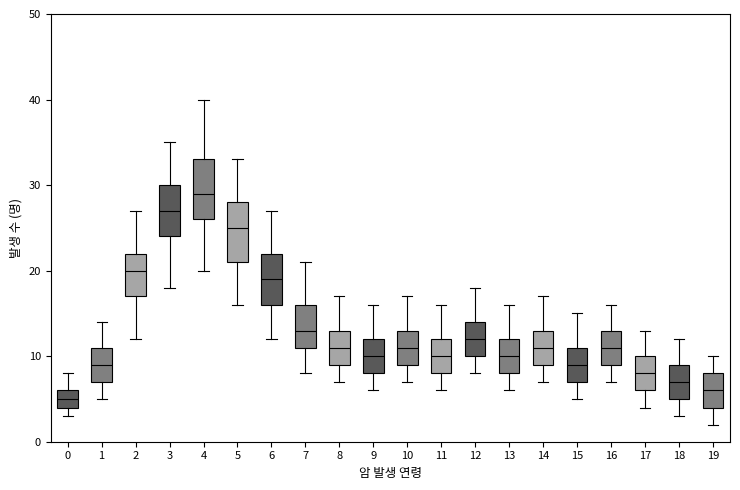

Reading left to right, read every box against the y-axis: the position of its median line, the range the box covers, and the ends of its whiskers. The values are not printed on the chart, so give them approximately, as read against the axis.

0: median 5, box 4 to 6, whiskers 3 to 8
1: median 9, box 7 to 11, whiskers 5 to 14
2: median 20, box 17 to 22, whiskers 12 to 27
3: median 27, box 24 to 30, whiskers 18 to 35
4: median 29, box 26 to 33, whiskers 20 to 40
5: median 25, box 21 to 28, whiskers 16 to 33
6: median 19, box 16 to 22, whiskers 12 to 27
7: median 13, box 11 to 16, whiskers 8 to 21
8: median 11, box 9 to 13, whiskers 7 to 17
9: median 10, box 8 to 12, whiskers 6 to 16
10: median 11, box 9 to 13, whiskers 7 to 17
11: median 10, box 8 to 12, whiskers 6 to 16
12: median 12, box 10 to 14, whiskers 8 to 18
13: median 10, box 8 to 12, whiskers 6 to 16
14: median 11, box 9 to 13, whiskers 7 to 17
15: median 9, box 7 to 11, whiskers 5 to 15
16: median 11, box 9 to 13, whiskers 7 to 16
17: median 8, box 6 to 10, whiskers 4 to 13
18: median 7, box 5 to 9, whiskers 3 to 12
19: median 6, box 4 to 8, whiskers 2 to 10